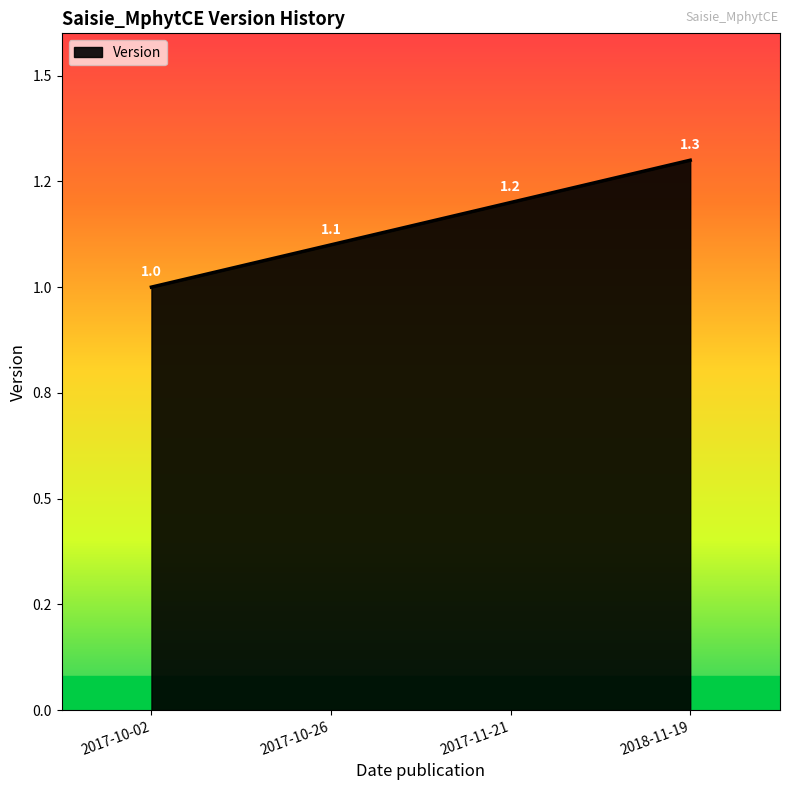

Does the chart have visible grid lines?

No